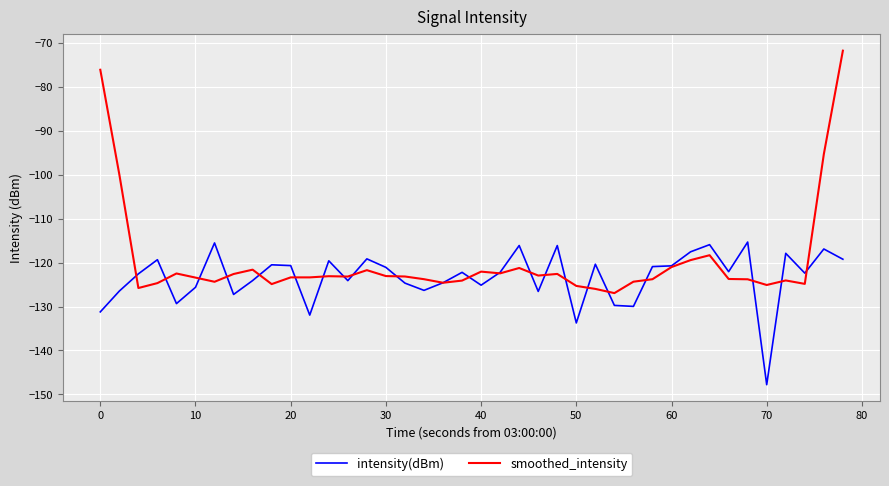

What is the maximum value for intensity(dBm)?

-115.3